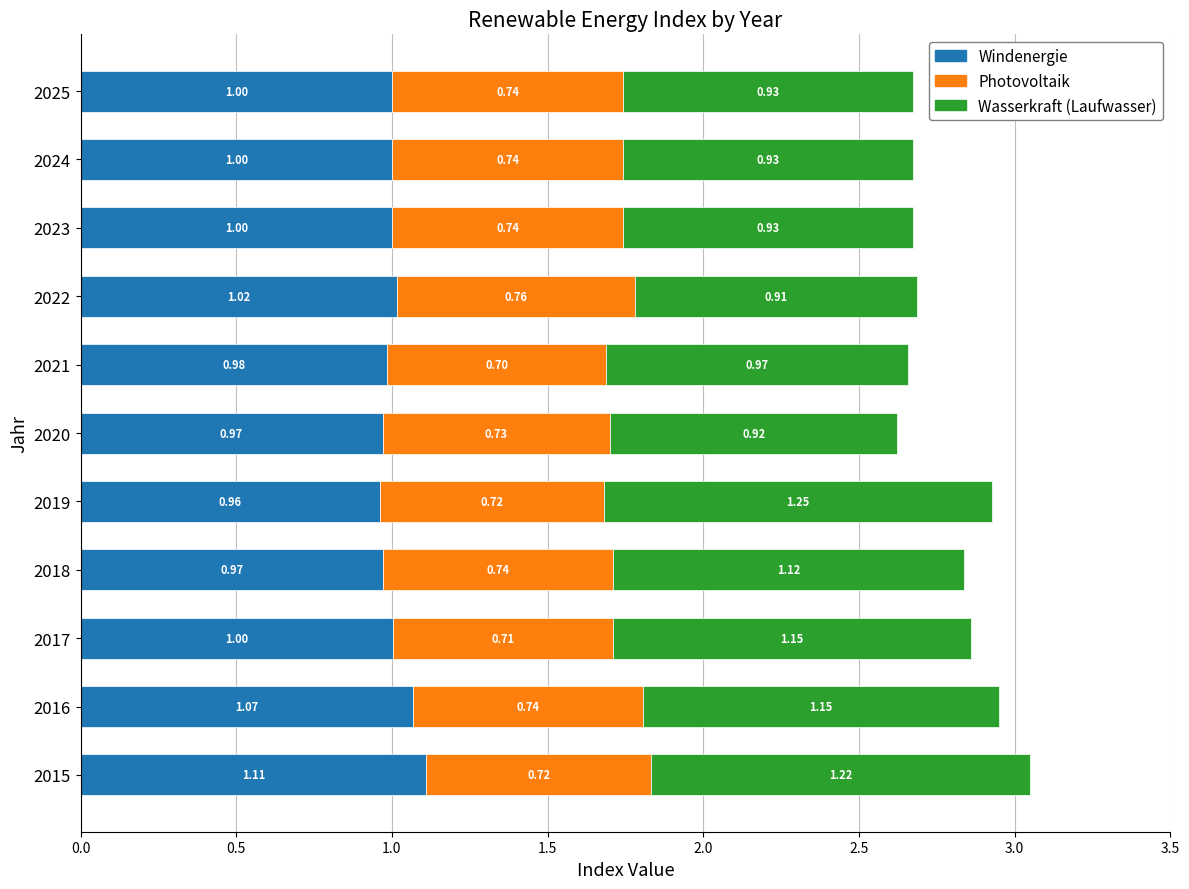

Count the number of data series in this chart.

3